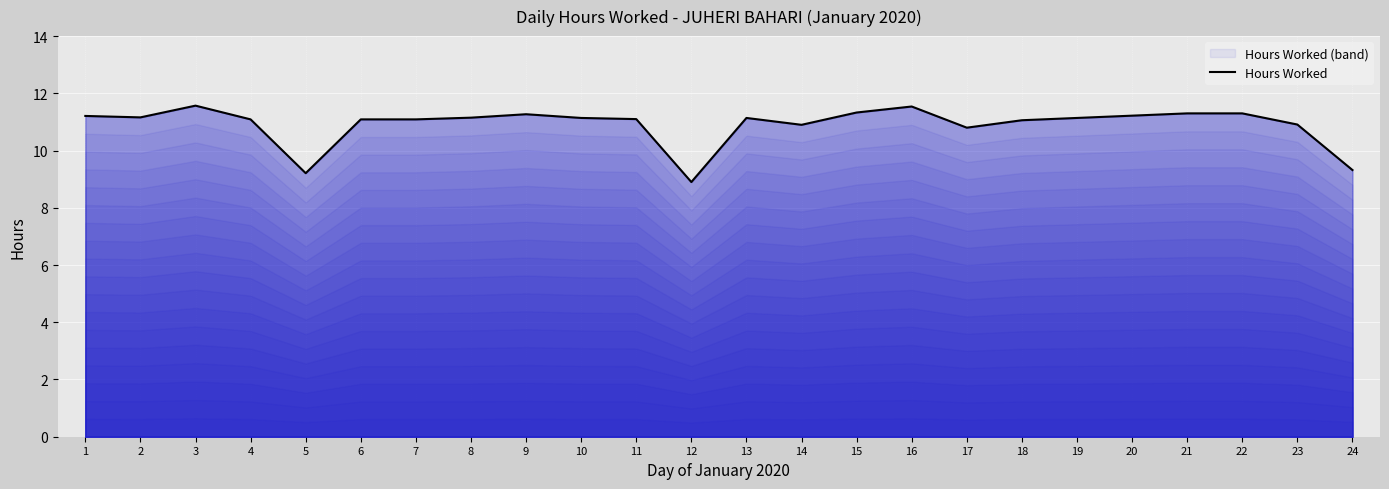

What is the sum of the values at 22 and 10?

22.4